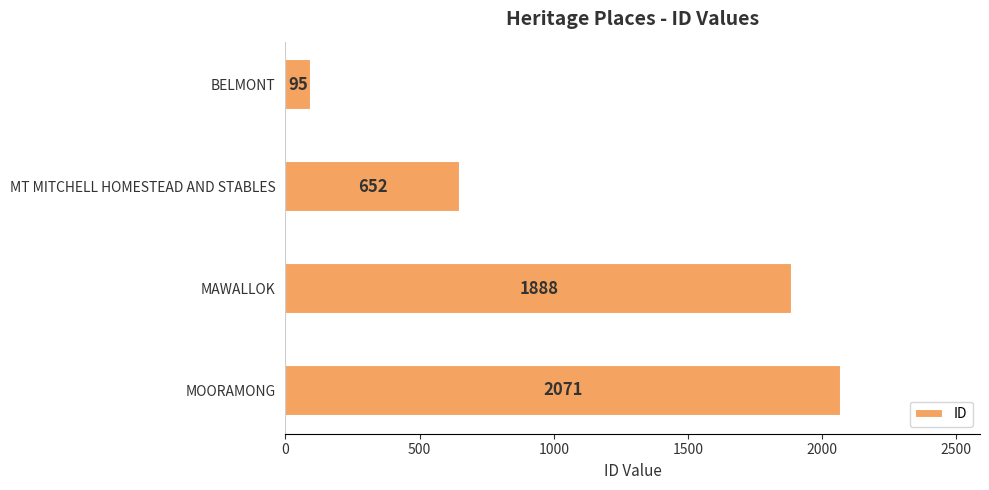

What is the label of the 4th bar from the bottom?

BELMONT